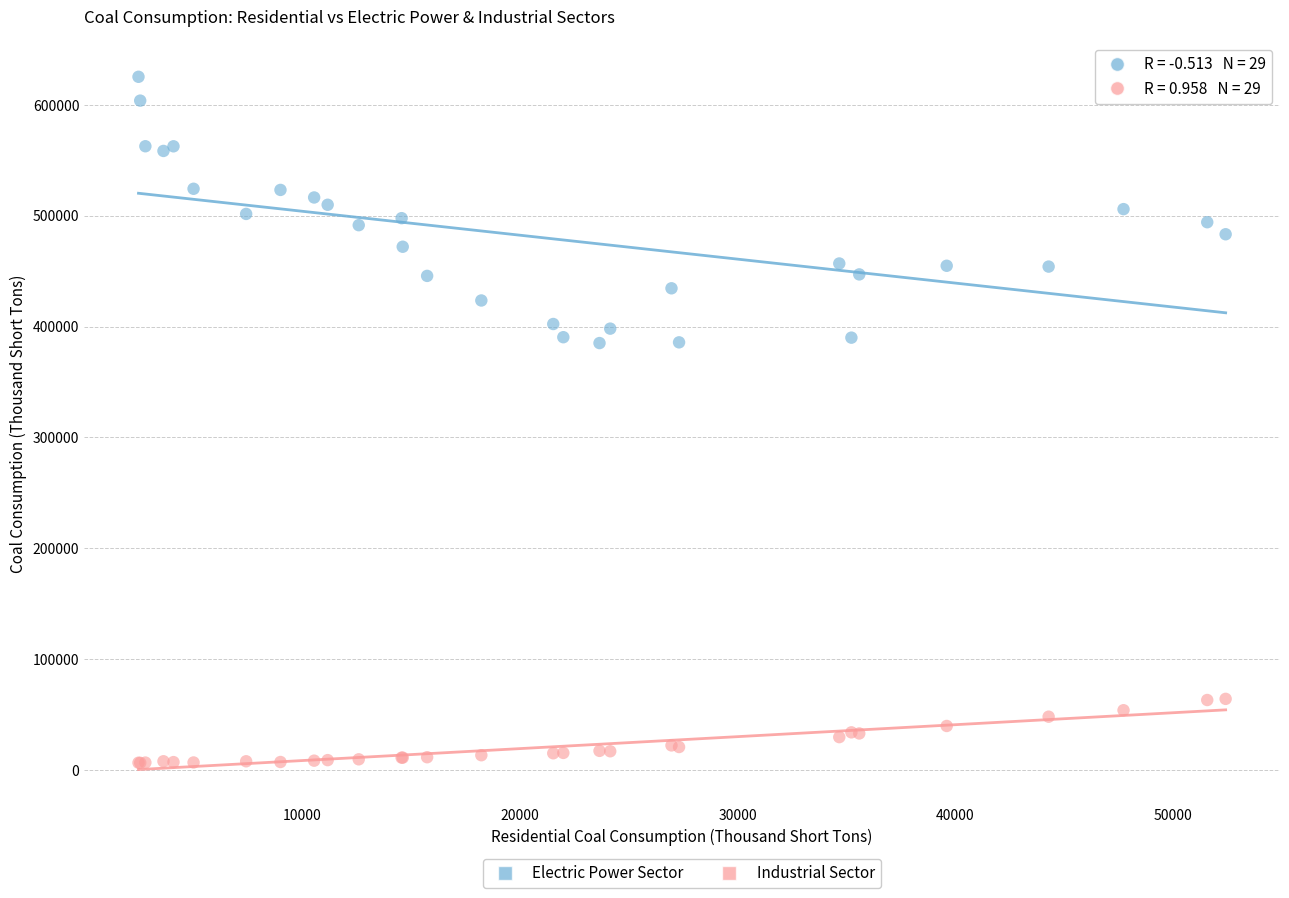

Which series contains the highest Y value?

Electric Power Sector